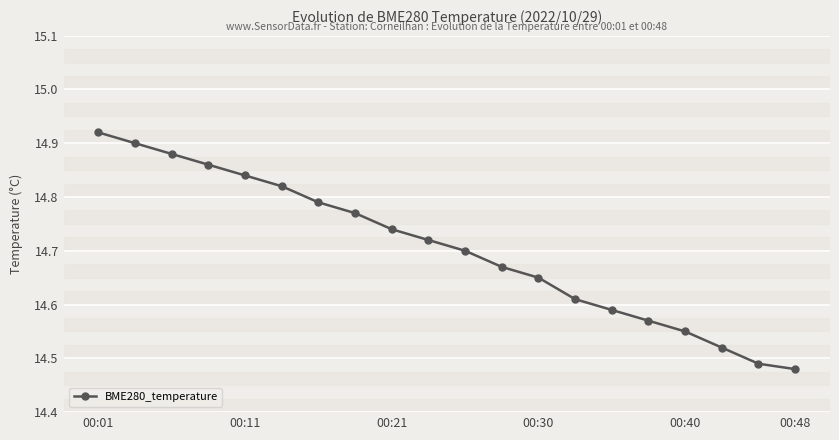

True or false: there are more than 1 points higher than both neighbors.

False